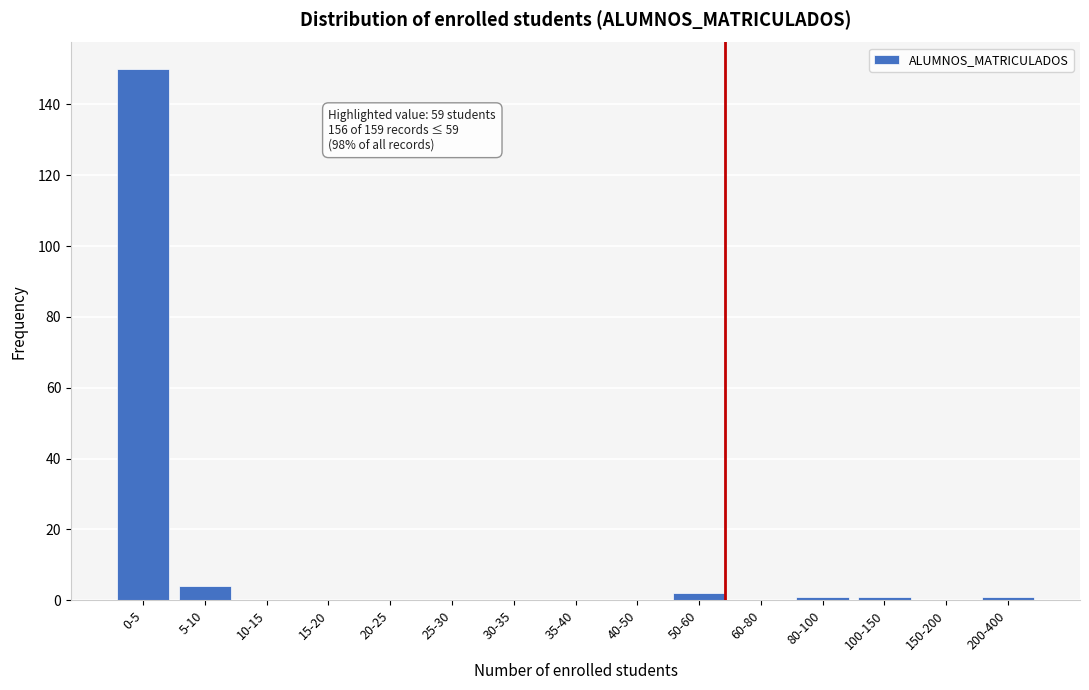

Reading left to right, list all the values displayed in this chart.

0-5=150	5-10=4	10-15=0	15-20=0	20-25=0	25-30=0	30-35=0	35-40=0	40-50=0	50-60=2	60-80=0	80-100=1	100-150=1	150-200=0	200-400=1